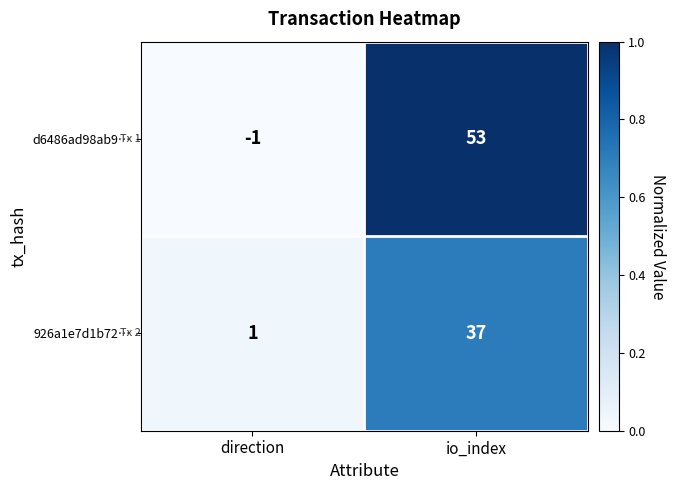

Reading left to right, what are all the values shown in this chart?

d6486ad98ab9…: -1	53
926a1e7d1b72…: 1	37